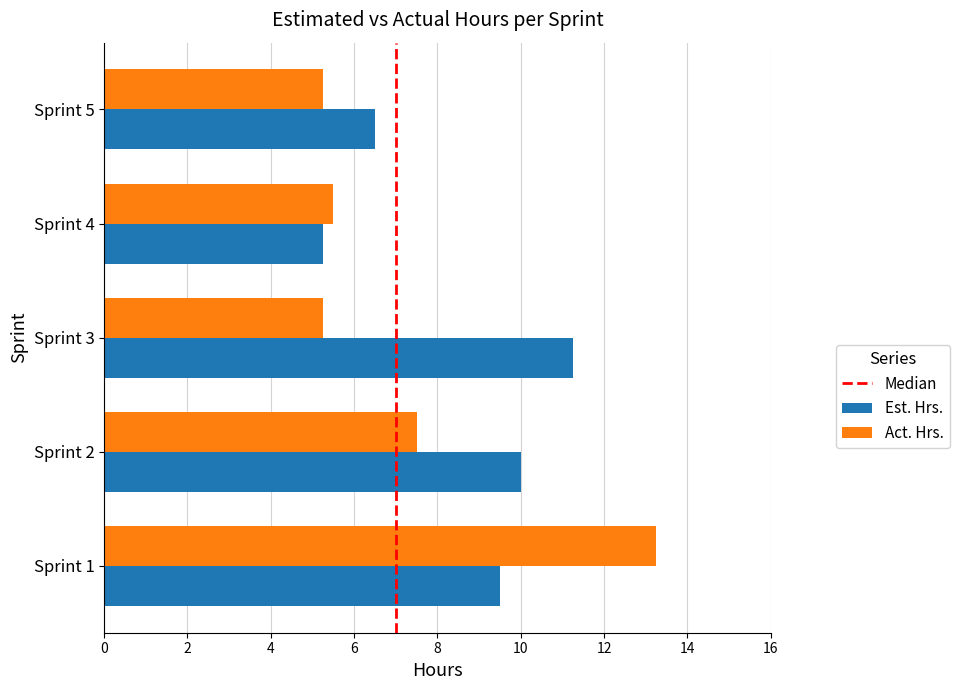

The value of Est. Hrs. at Sprint 1 is 15.4. True or false?

False